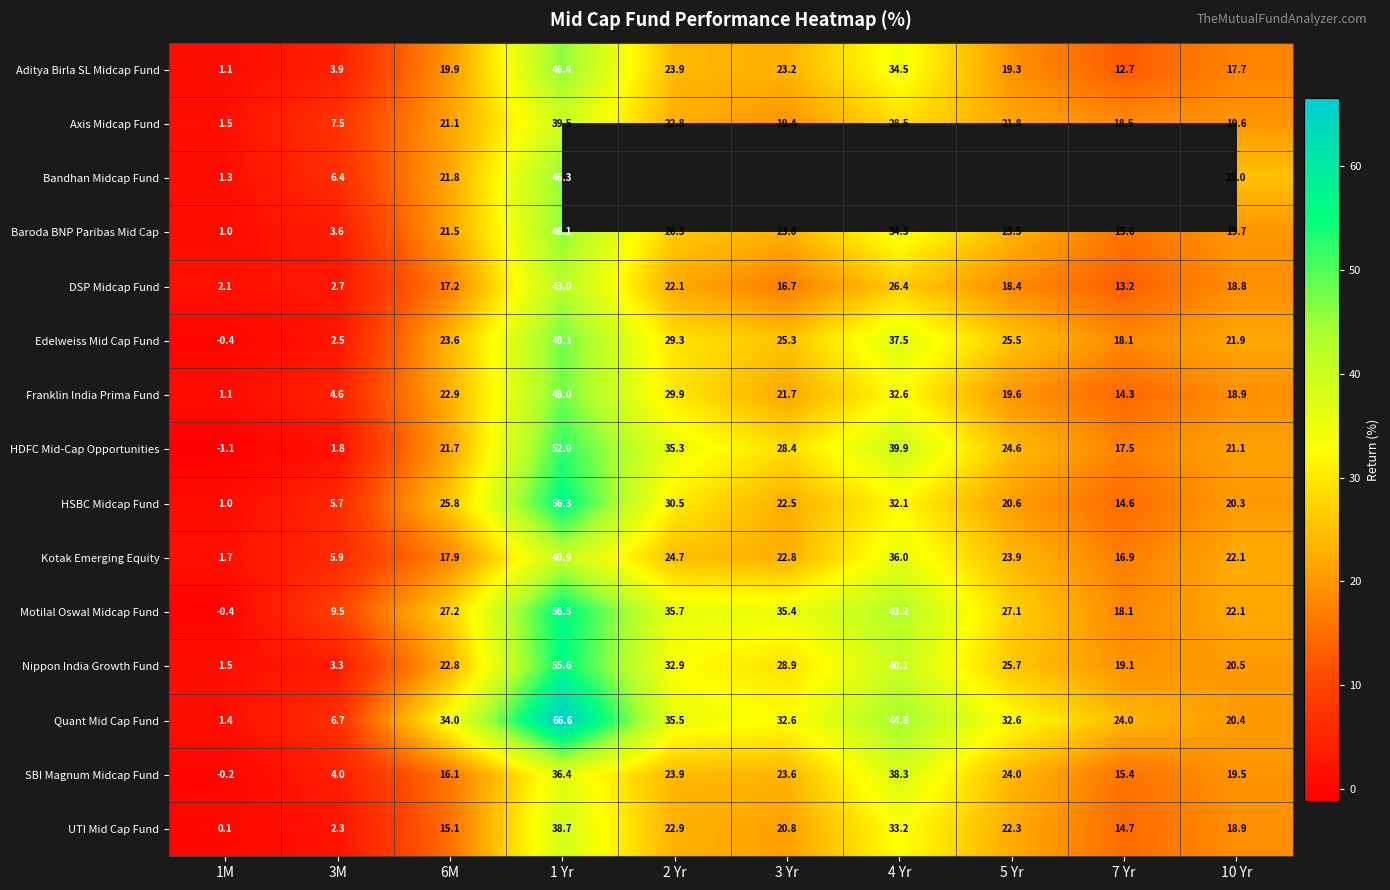

What is the average value of the UTI Mid Cap Fund series?

18.9